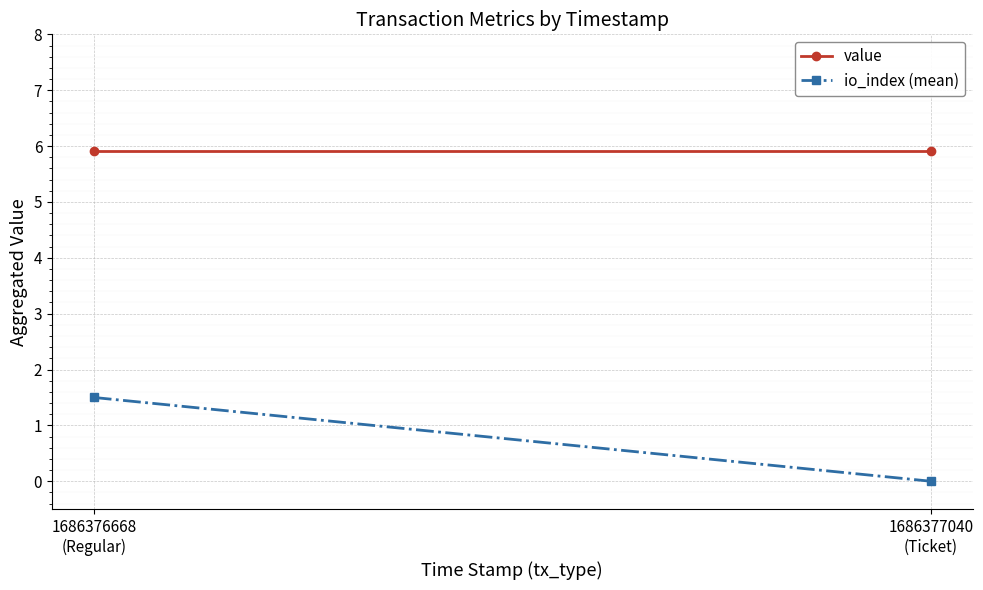

Which series has the largest total across all categories?

value